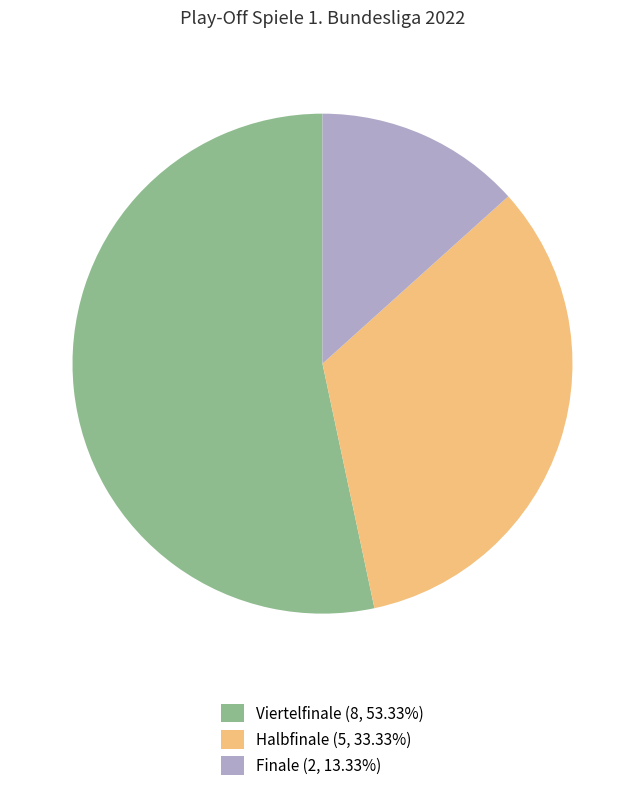

Does any single category account for the majority?

Yes